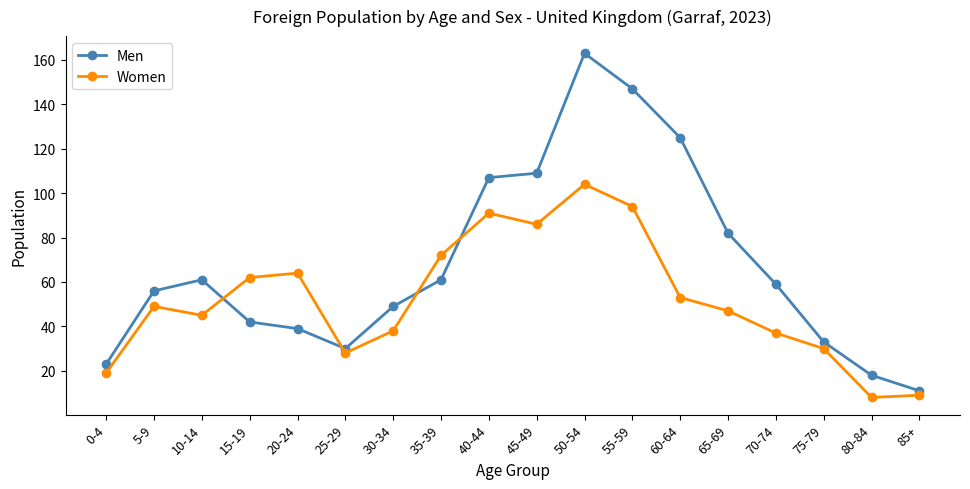

What is the label of the 16th point from the left?

75-79